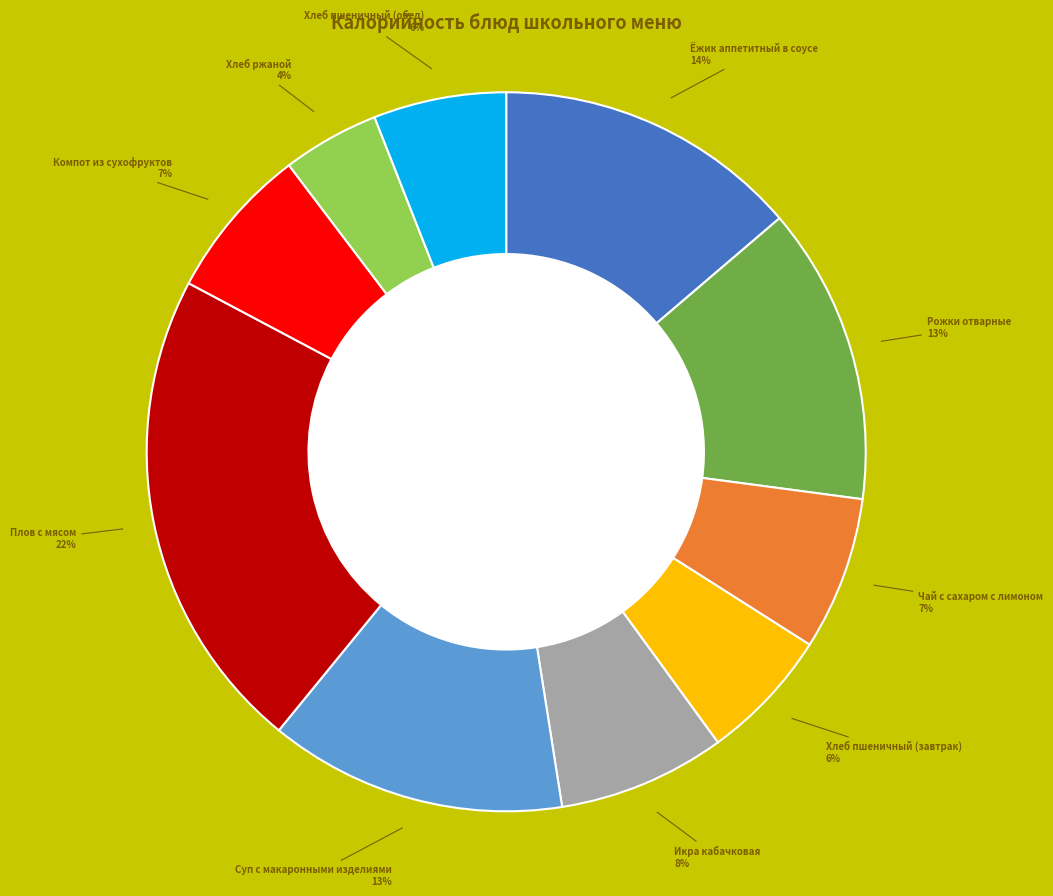

Is there a majority slice in this chart?

No